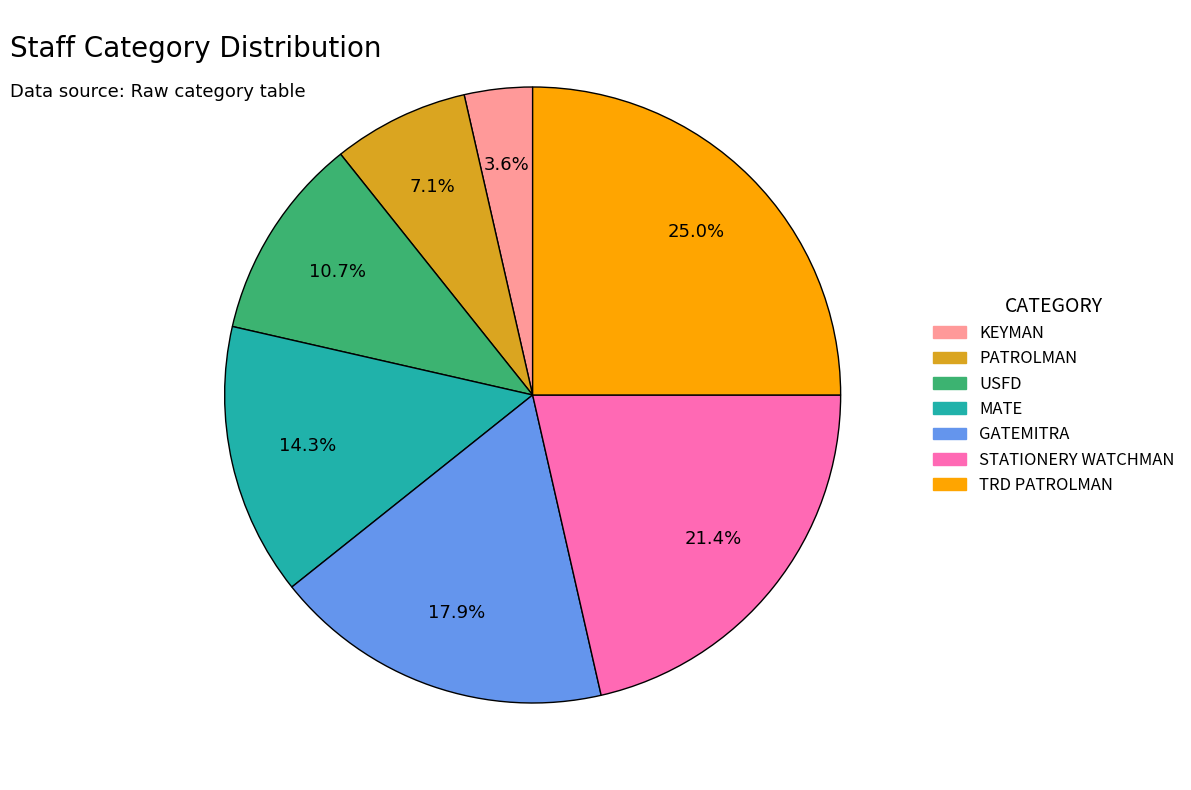

What percentage is the TRD PATROLMAN slice, to the nearest percent?

25%